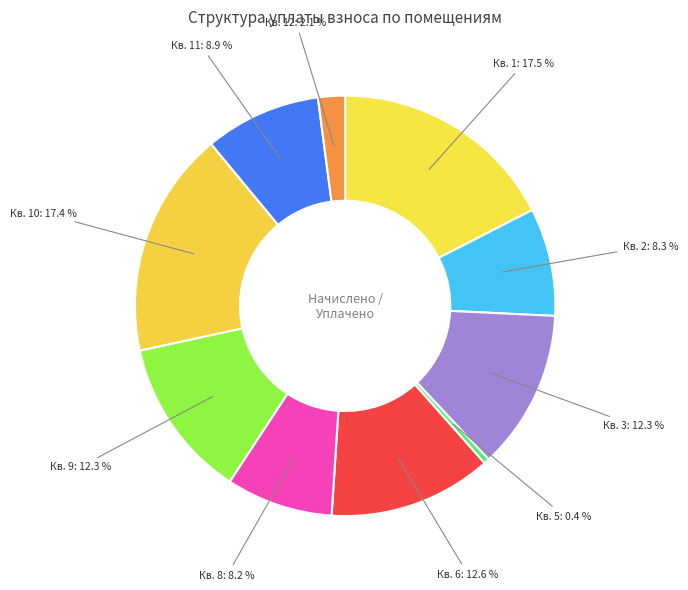

How many slices are in this pie chart?

10